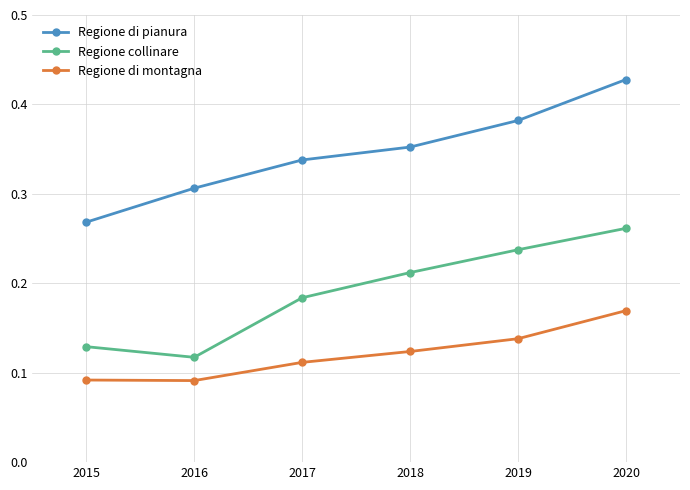

True or false: Regione di montagna and Regione di pianura intersect in this chart.

False